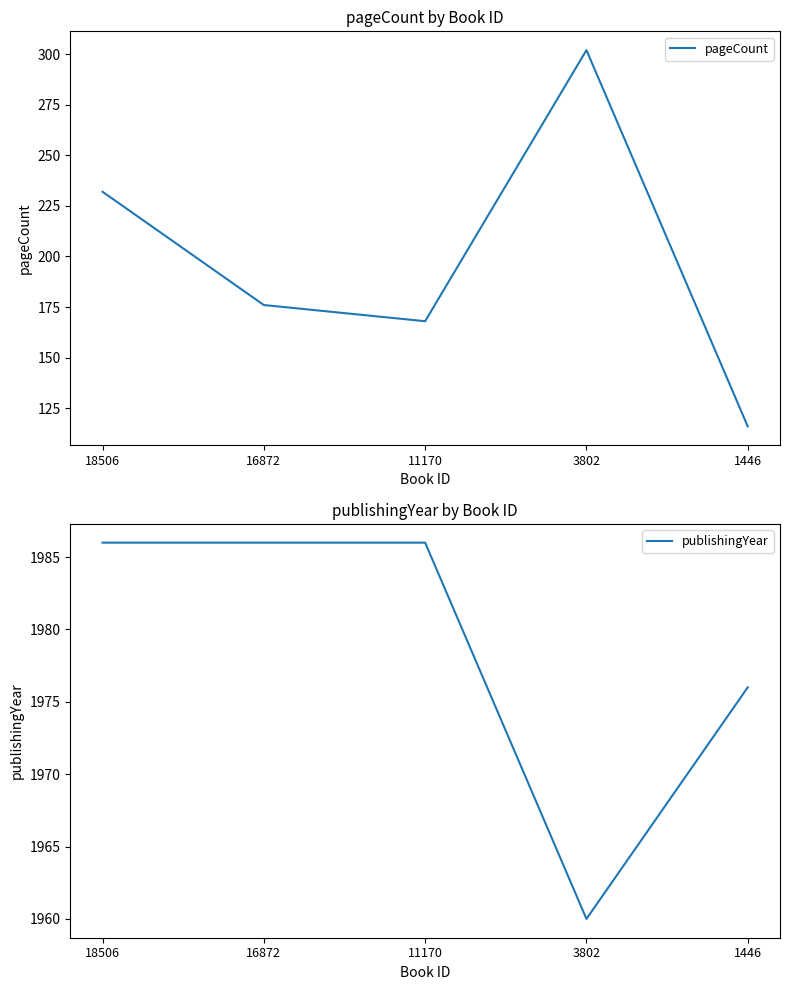

At which category does pageCount reach its first local peak?

3802